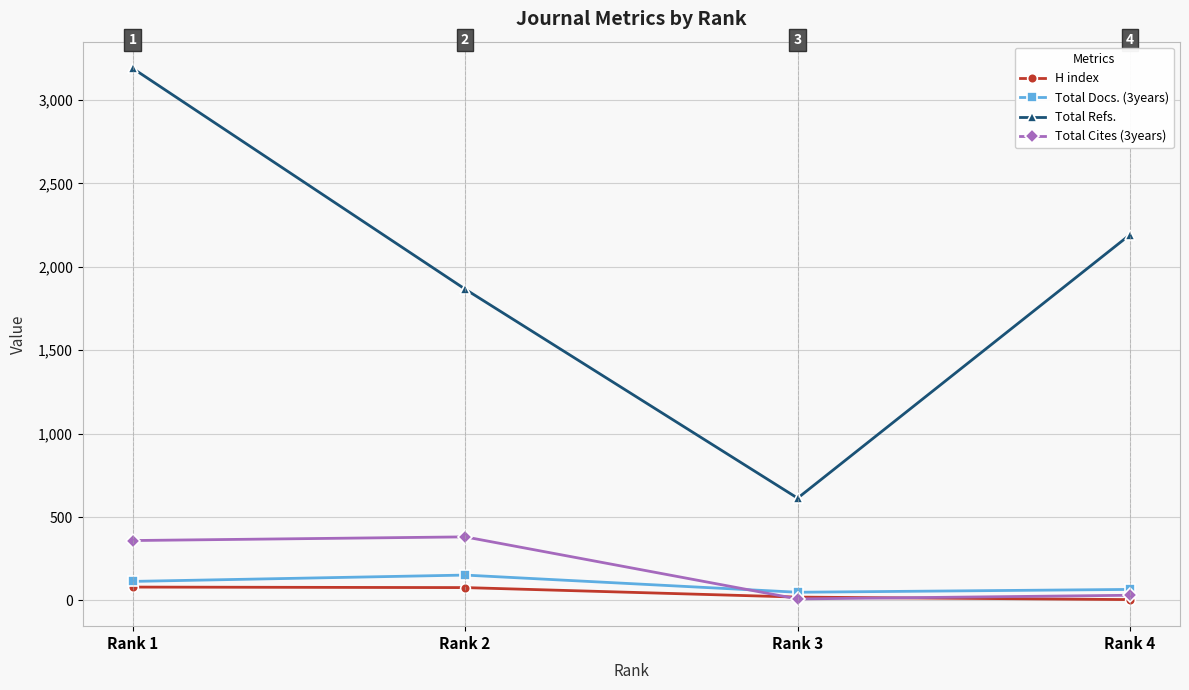

True or false: Total Cites (3years) has a value of 168 at Rank 2.

False